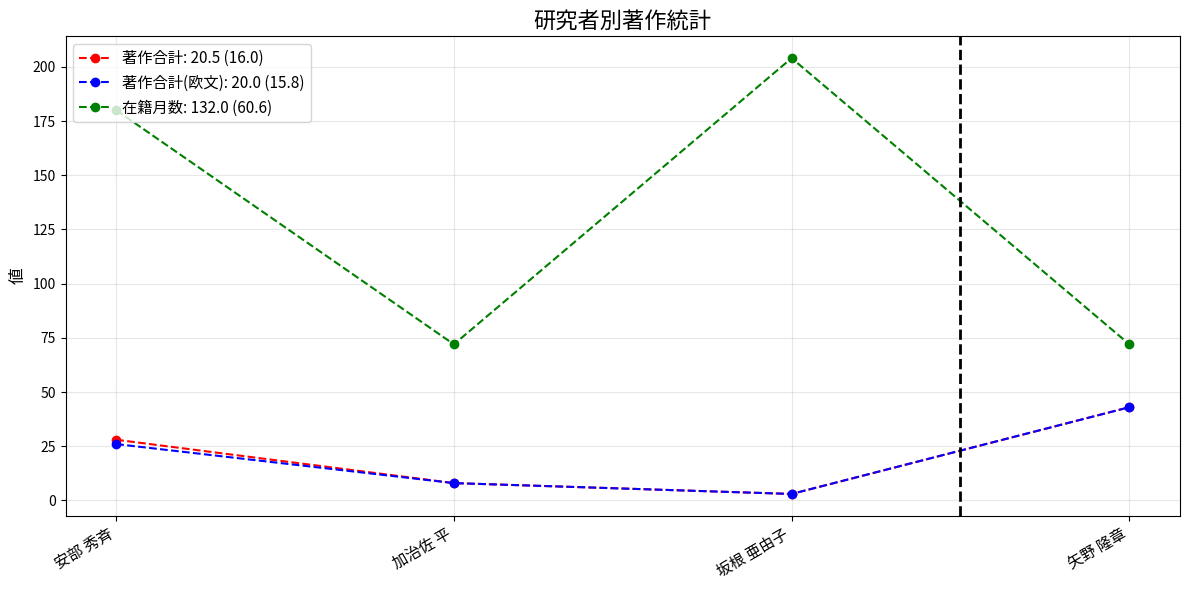

Is this an area chart (filled region under the line)?

No